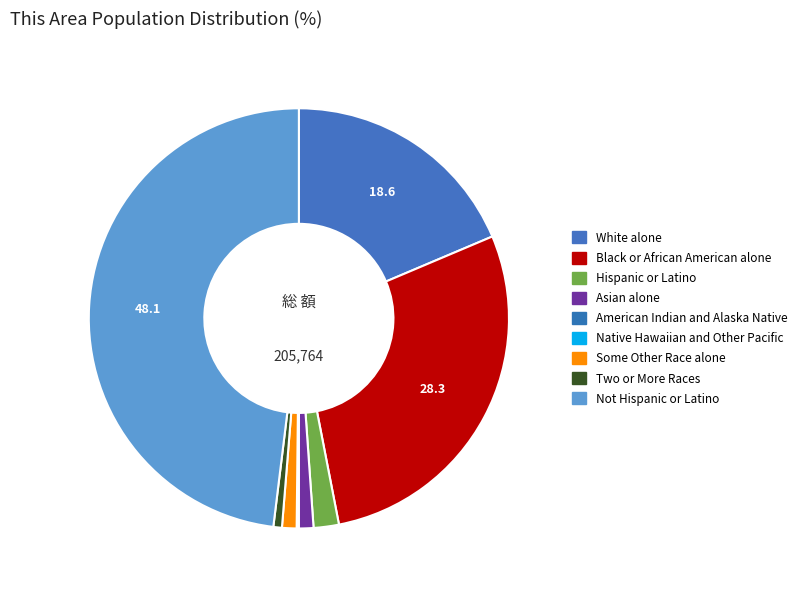

Is there a majority slice in this chart?

No